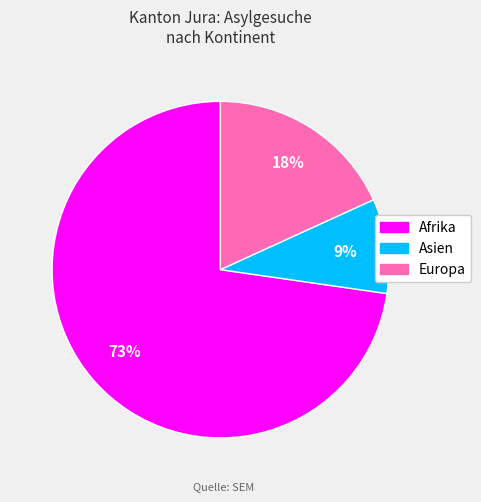

To the nearest percent, what is the average slice percentage?

33%